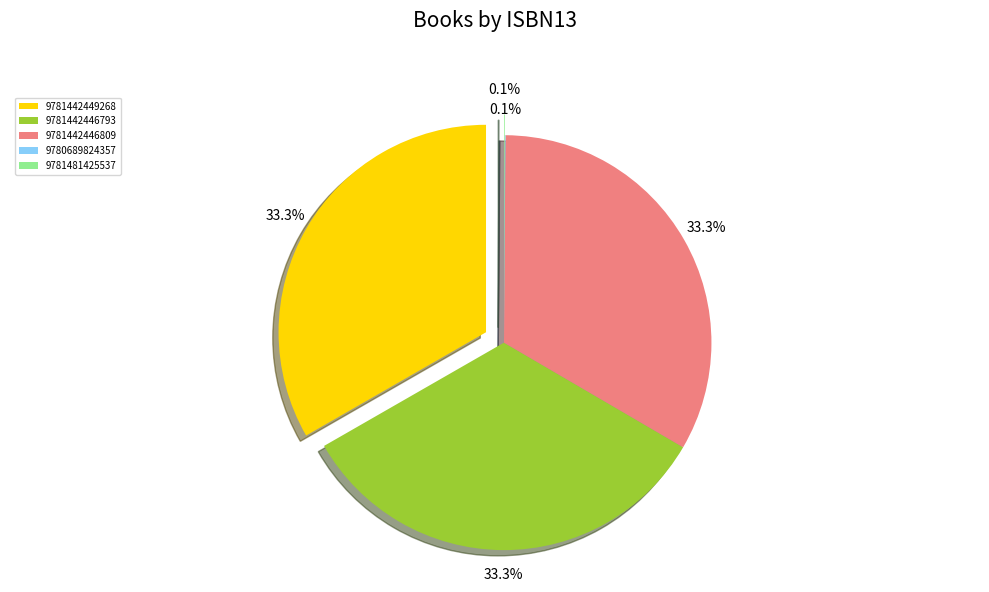

Does 9781442446809 account for over 50% of the chart?

No